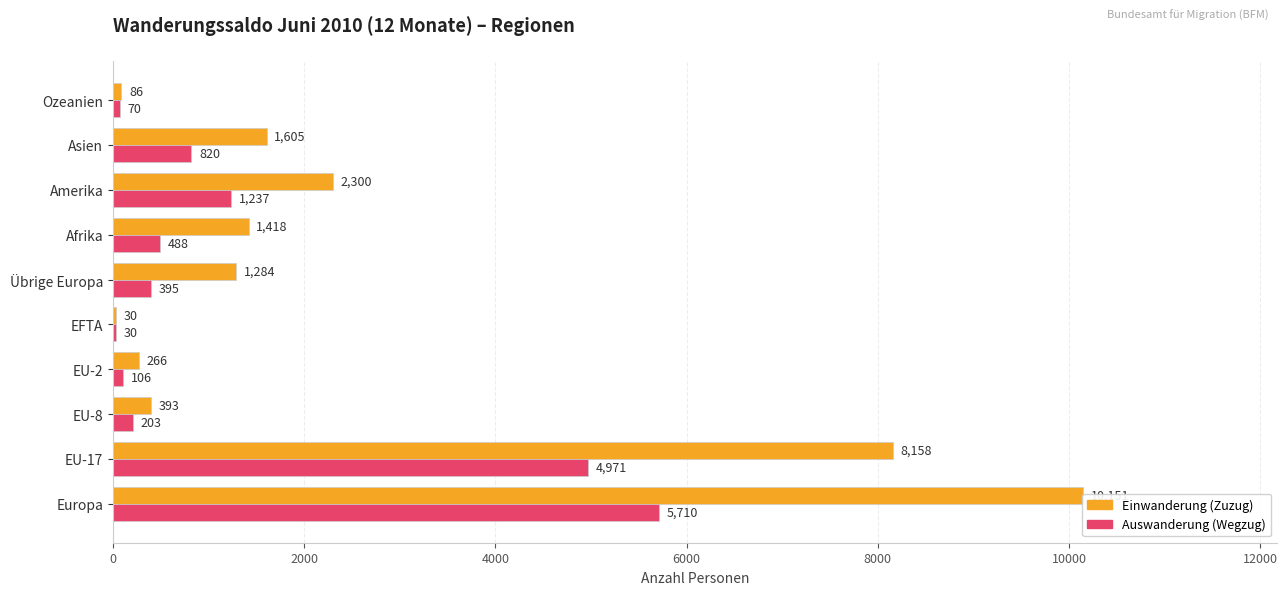

What are all the series names shown in the legend?

Einwanderung (Zuzug), Auswanderung (Wegzug)